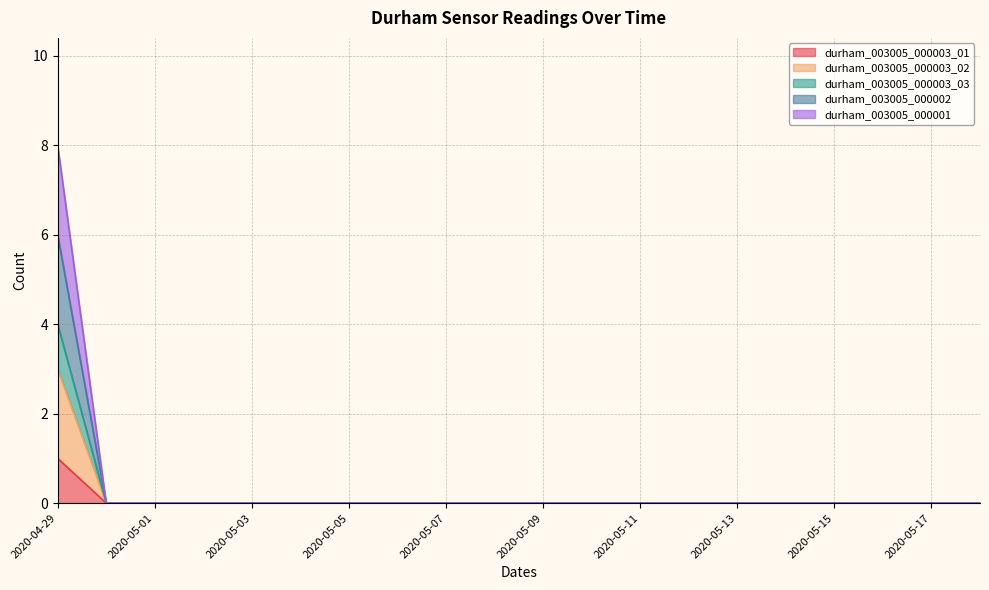

True or false: durham_003005_000003_01 and durham_003005_000003_02 cross at least once.

False